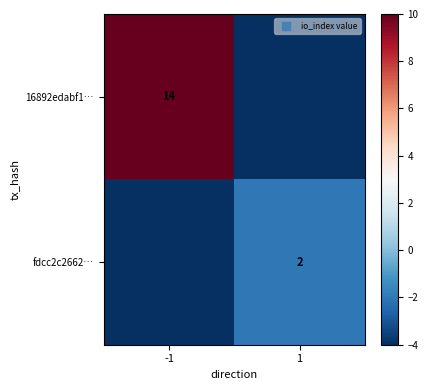

List the series in order of their peak value, lowest first.

fdcc2c2662…, 16892edabf1…